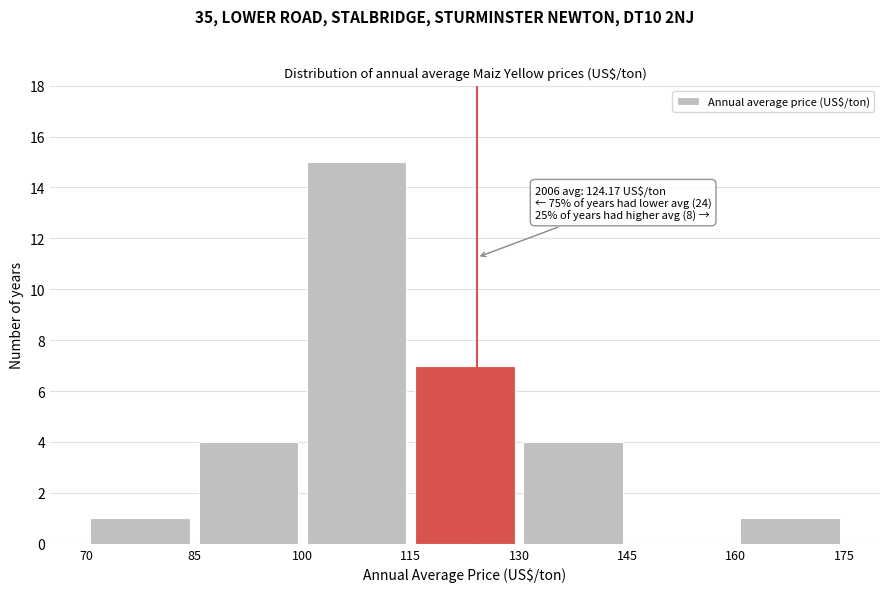

Over which range of the x-axis is the bar tallest?

100 to 115